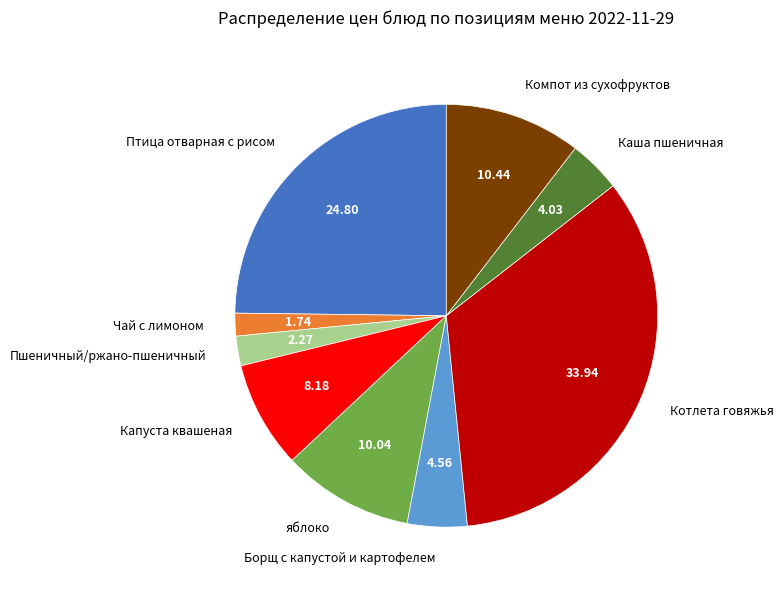

Which has a higher value, Компот из сухофруктов or Птица отварная с рисом?

Птица отварная с рисом